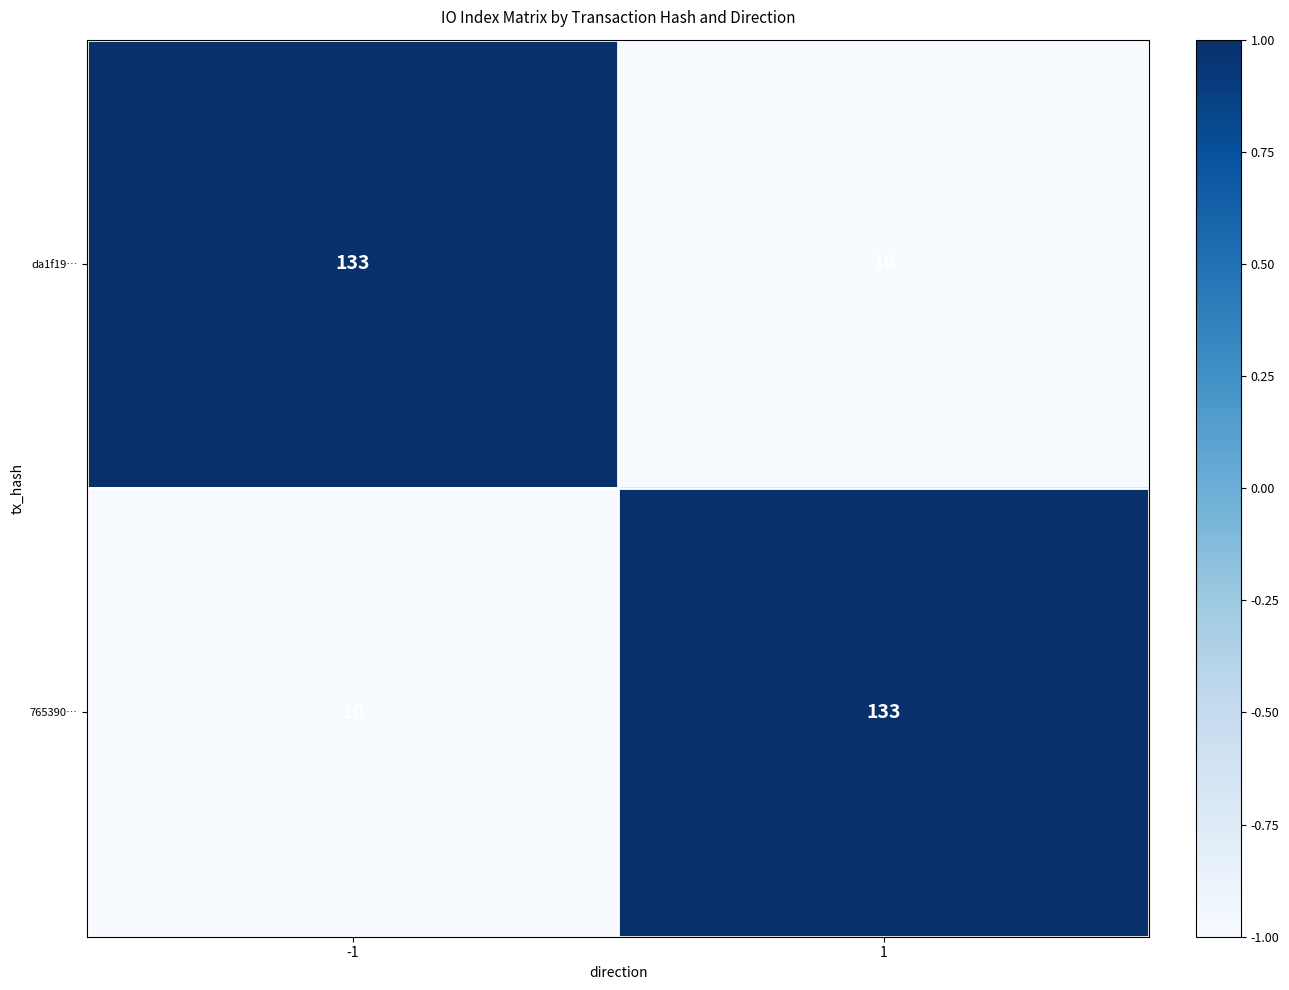

The da1f19… series shows 191 at -1. True or false?

False